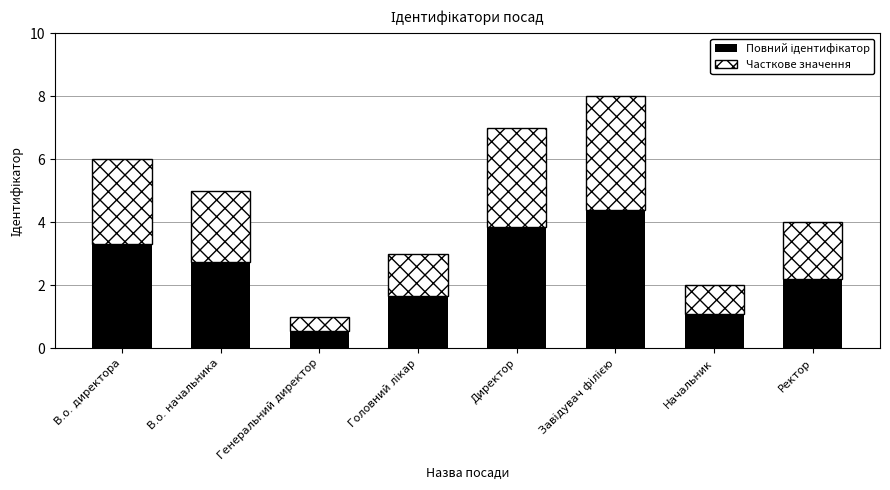

What is the total value across all series at Начальник?

2.0